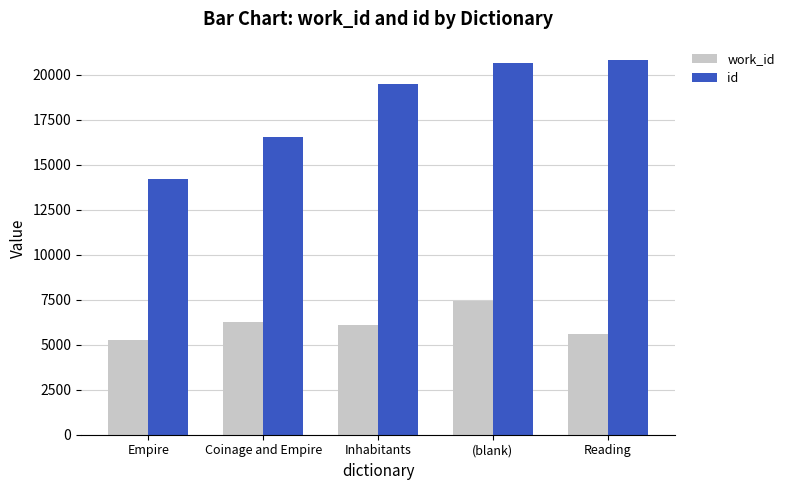

At which category is the sum across all series the highest?

(blank)